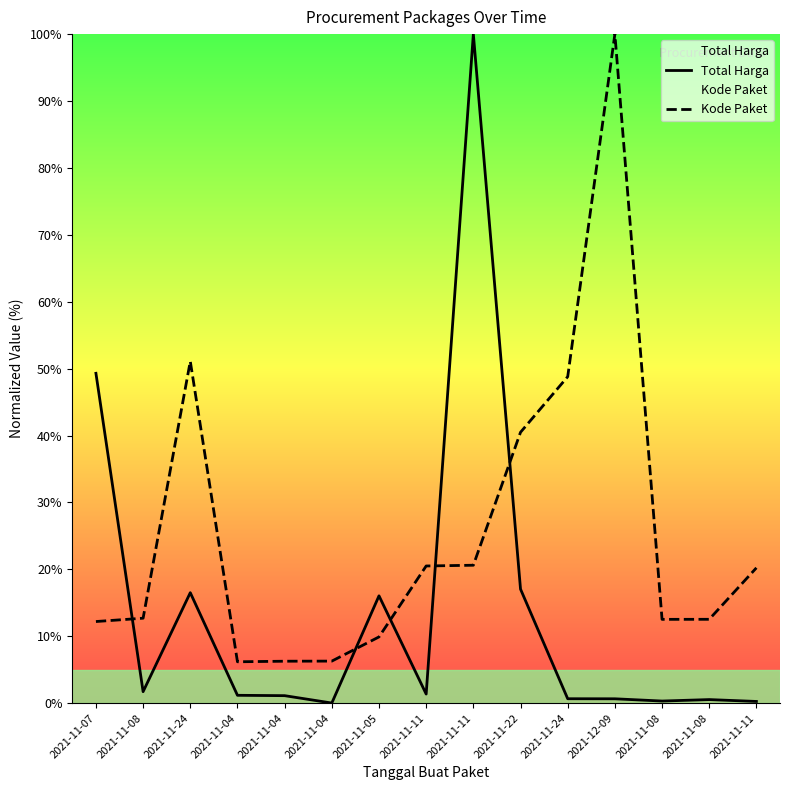

At how many categories does at least one series exceed 49?

4